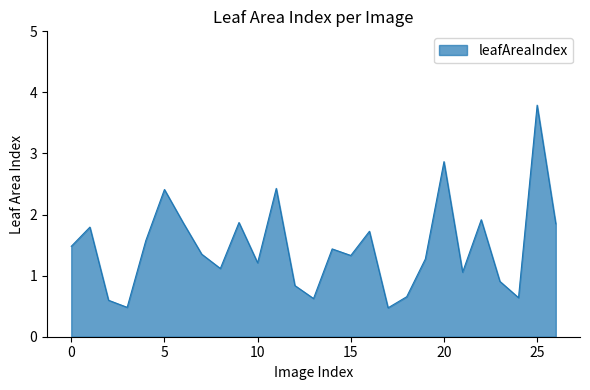

What is the smallest value displayed?

0.5